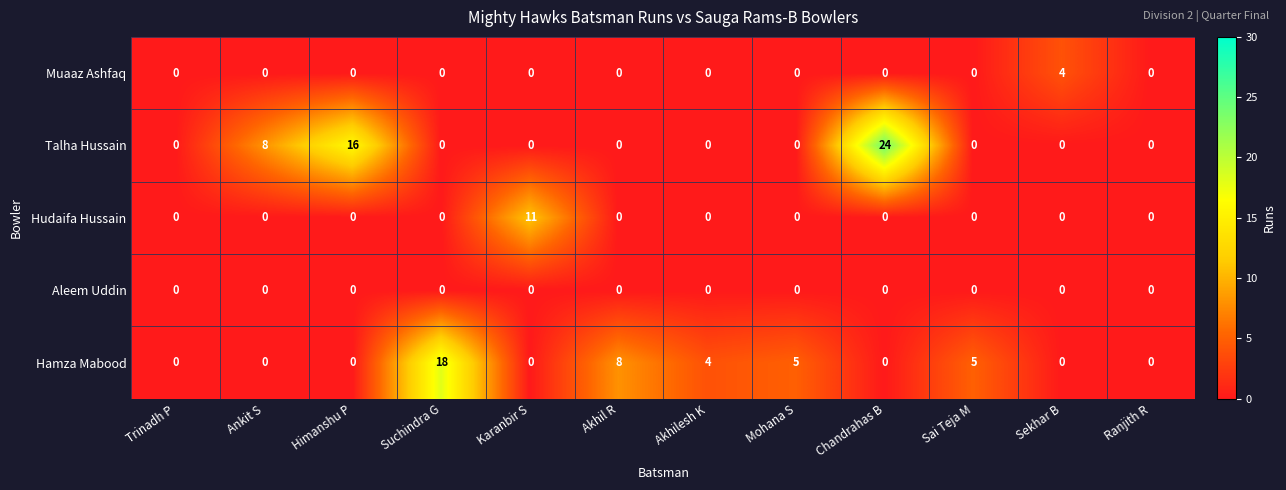

What is the spread (max minus min) of values at Akhil R?

8